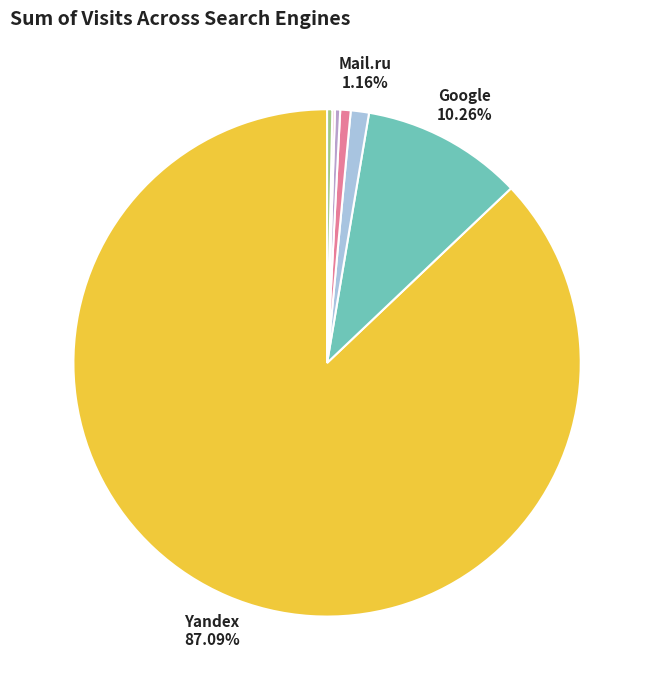

Does any single category account for the majority?

Yes